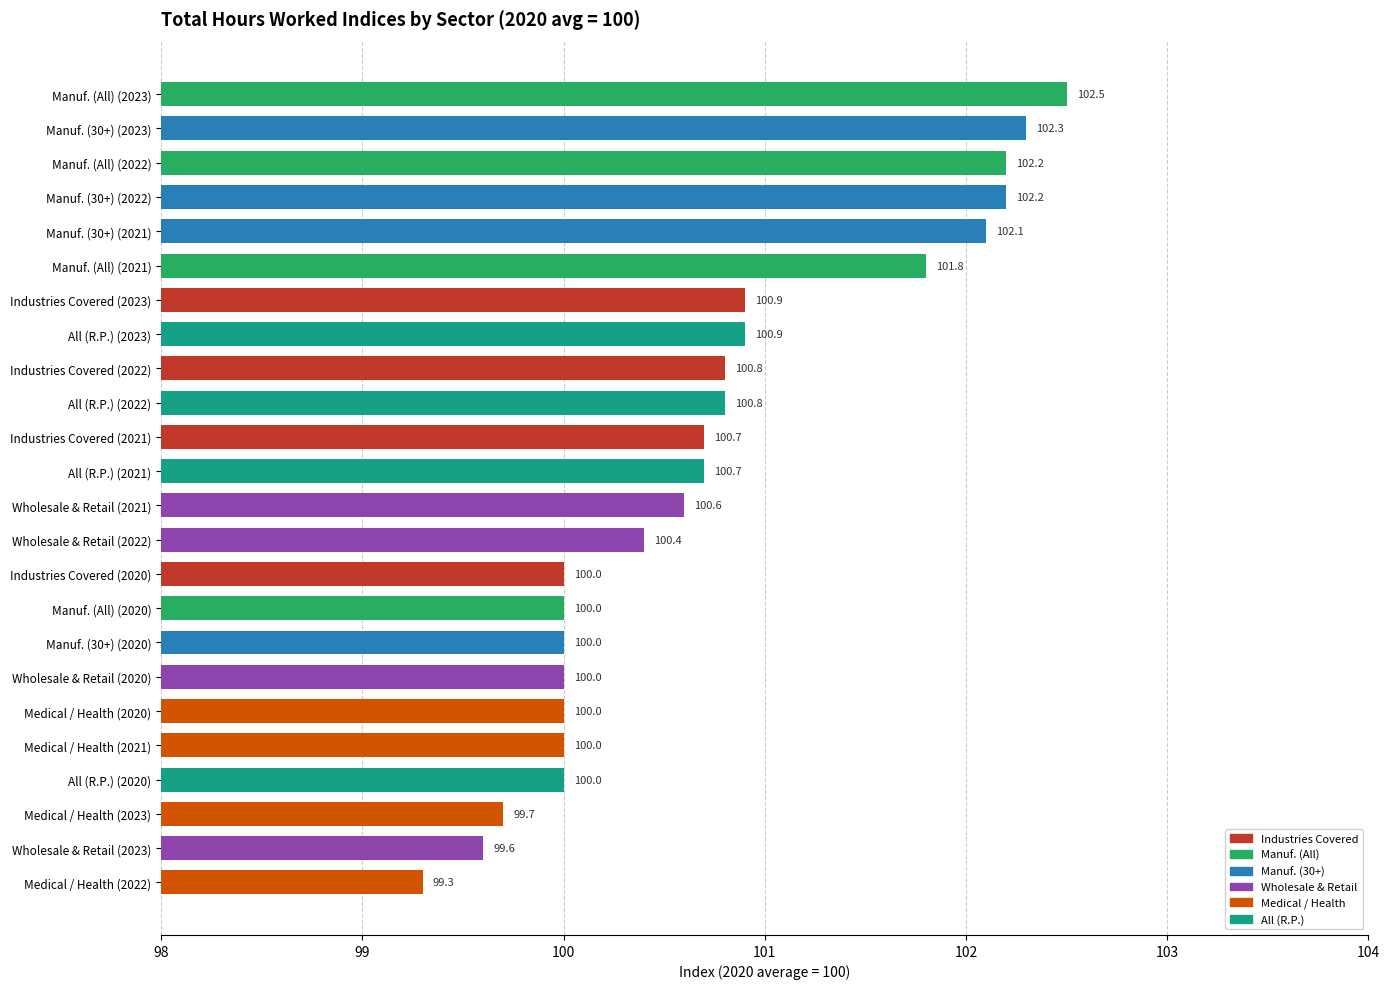

Reading bottom to top, what are all the values shown in this chart?

99.3	99.6	99.7	100.0	100.0	100.0	100.0	100.0	100.0	100.0	100.4	100.6	100.7	100.7	100.8	100.8	100.9	100.9	101.8	102.1	102.2	102.2	102.3	102.5